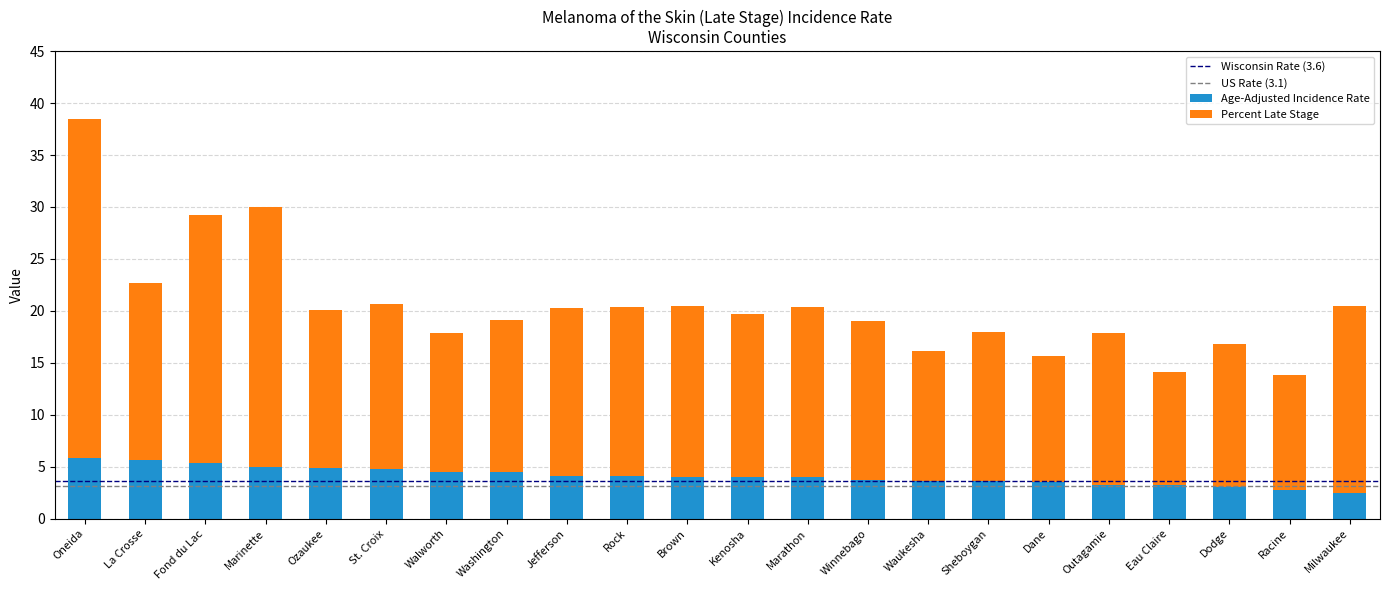

What value does the Age-Adjusted Incidence Rate series have at Eau Claire?

3.2